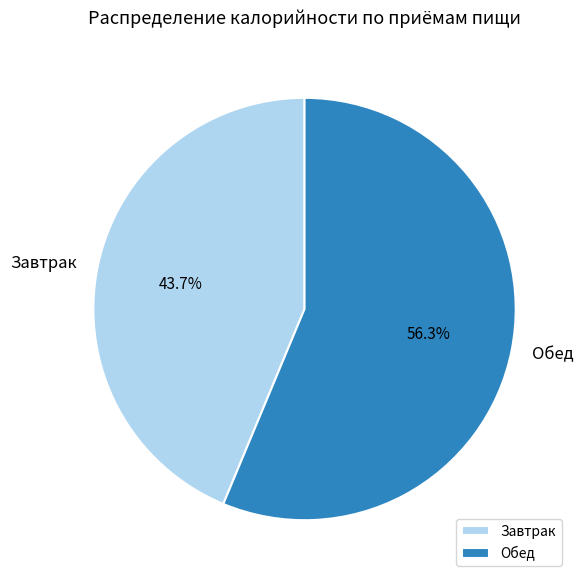

Approximately how many times larger is the value at Завтрак compared to Обед?

0.8